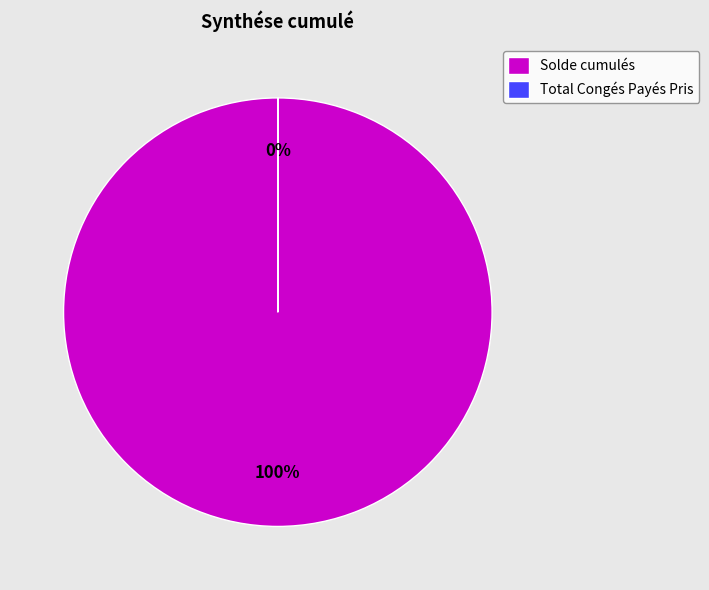

What is the largest slice in the pie chart?

Solde cumulés